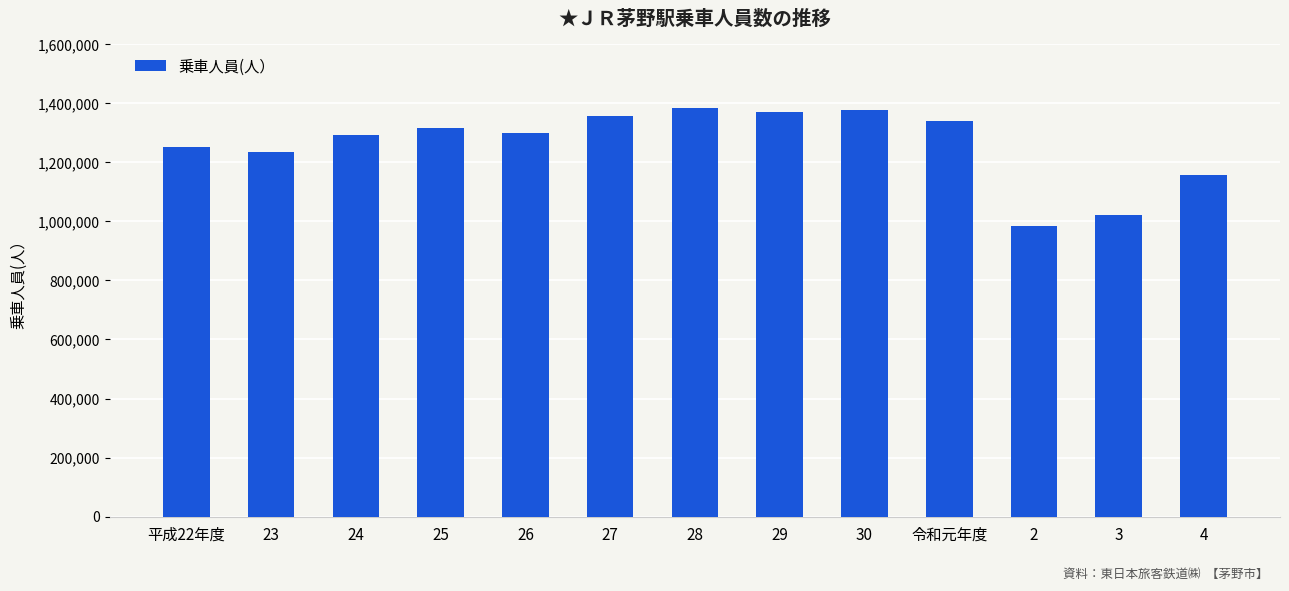

How many bars are there in total?

13